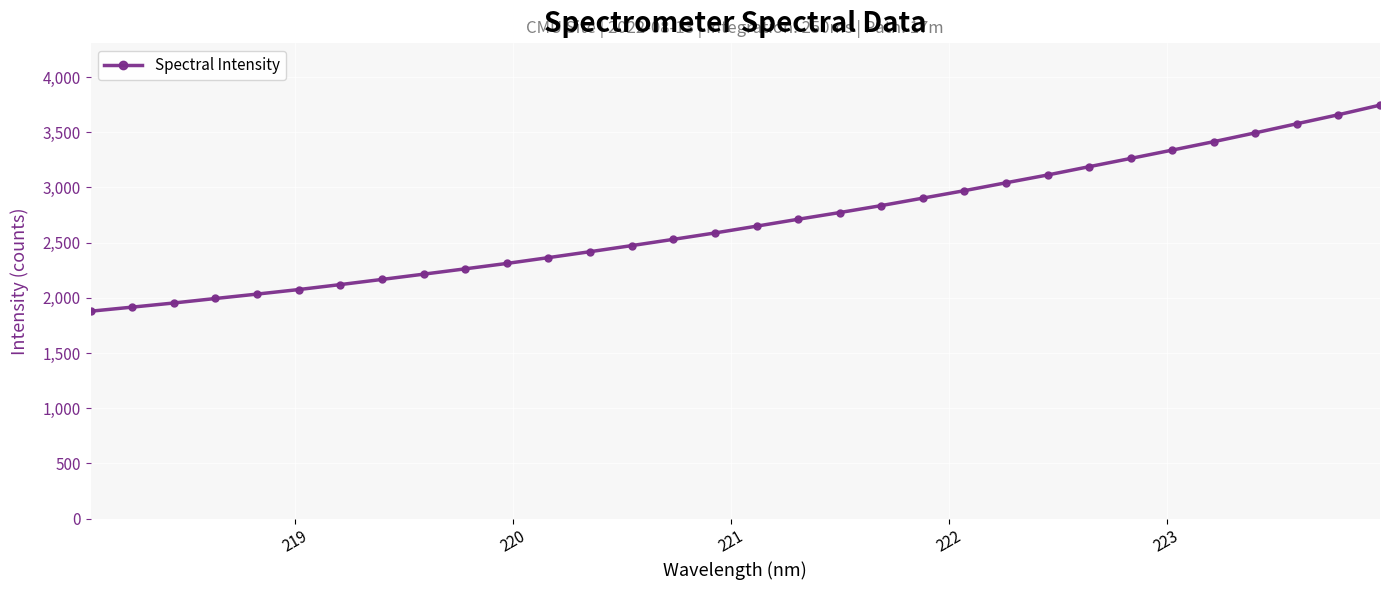

What is the greatest value displayed?

3745.9